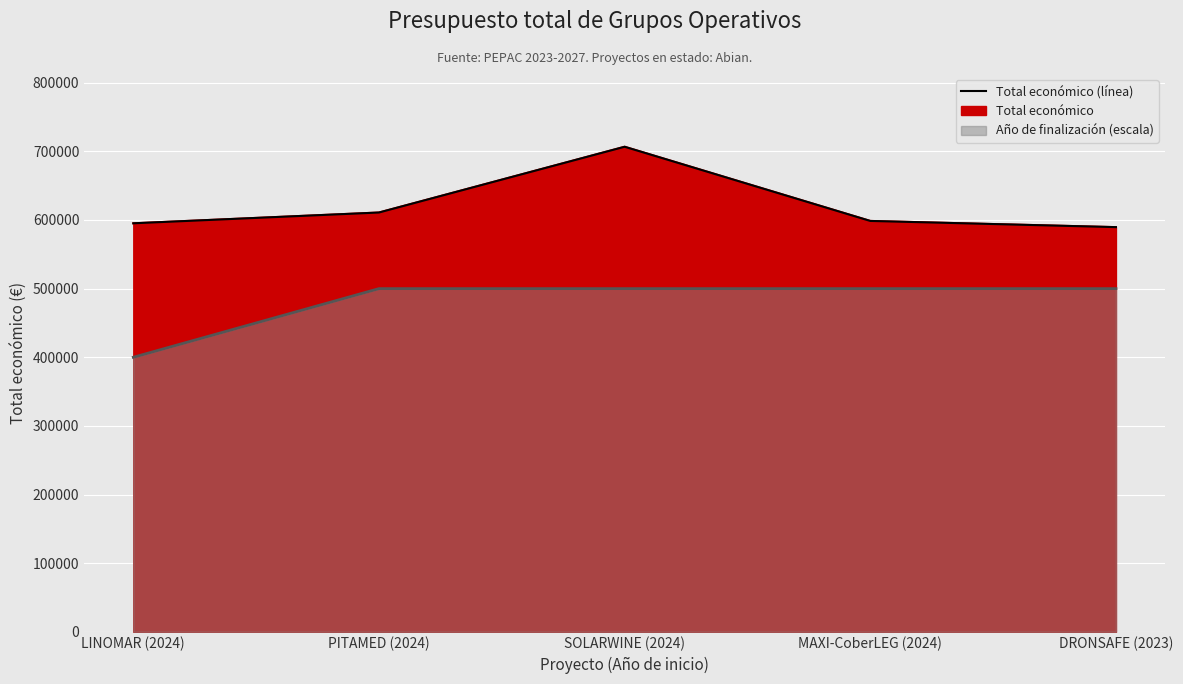

The chart shows a value of 864720 at DRONSAFE (2023). True or false?

False